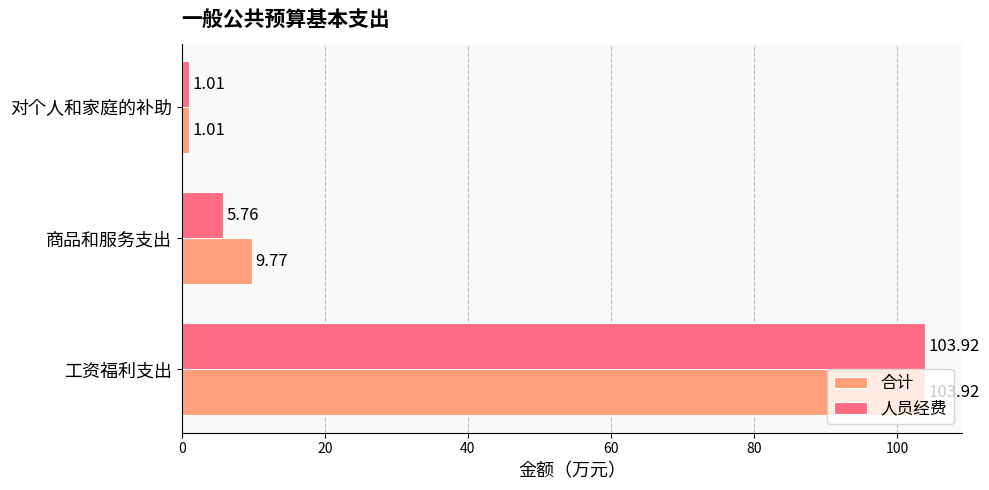

What is the sum of all 合计 values?

114.7